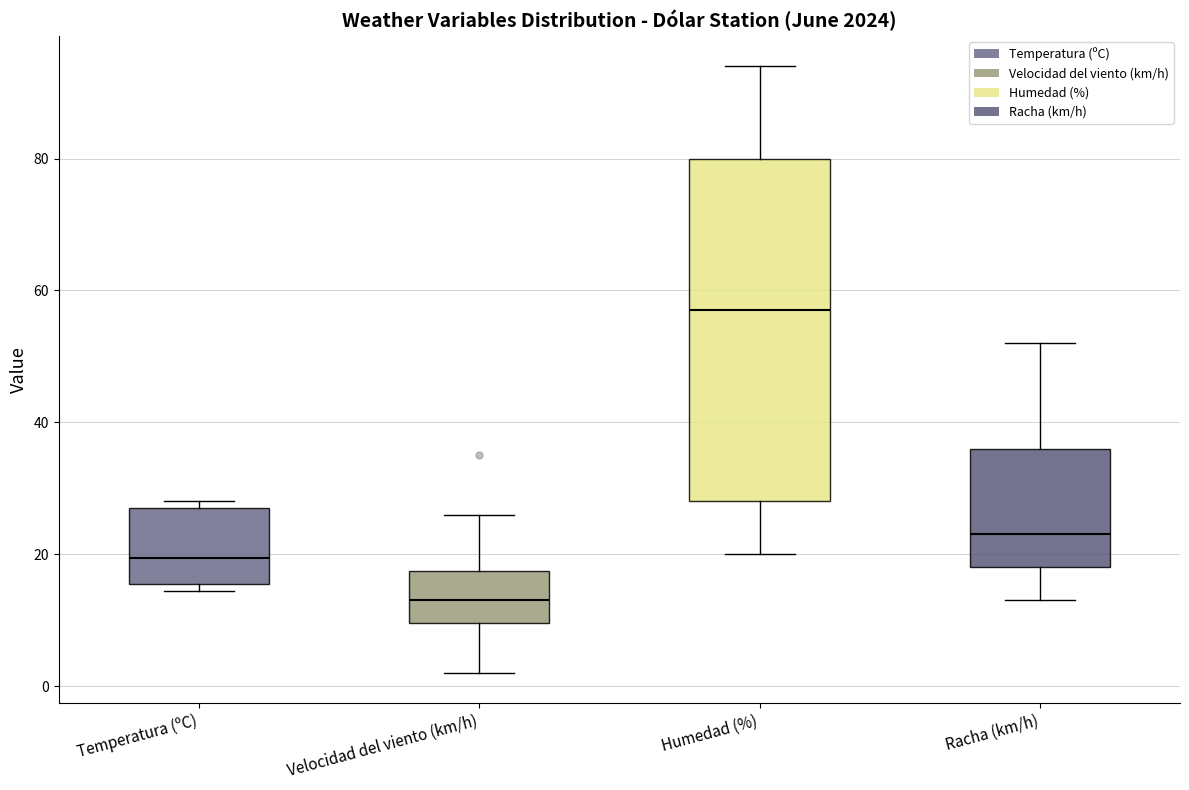

Which box is the tallest, from its lower edge to its upper edge?

Humedad (%)